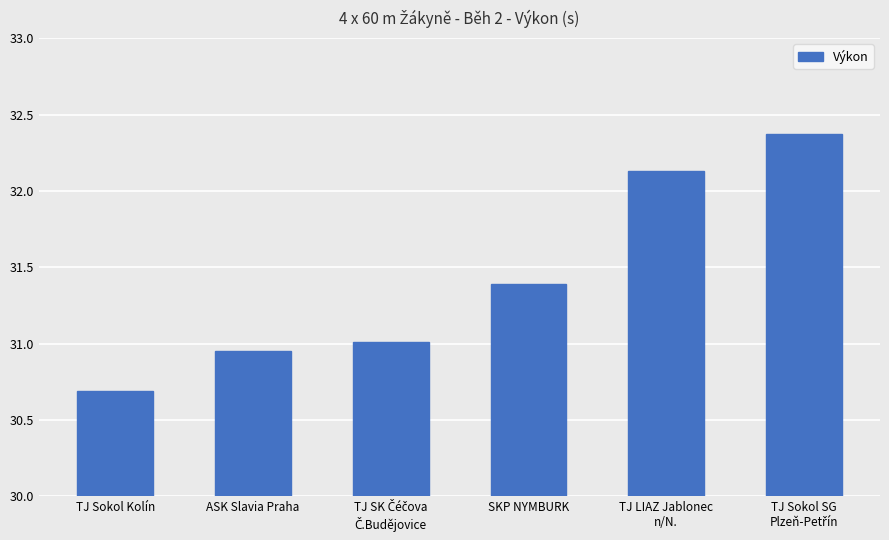

What is the label of the 2nd bar from the left?

ASK Slavia Praha